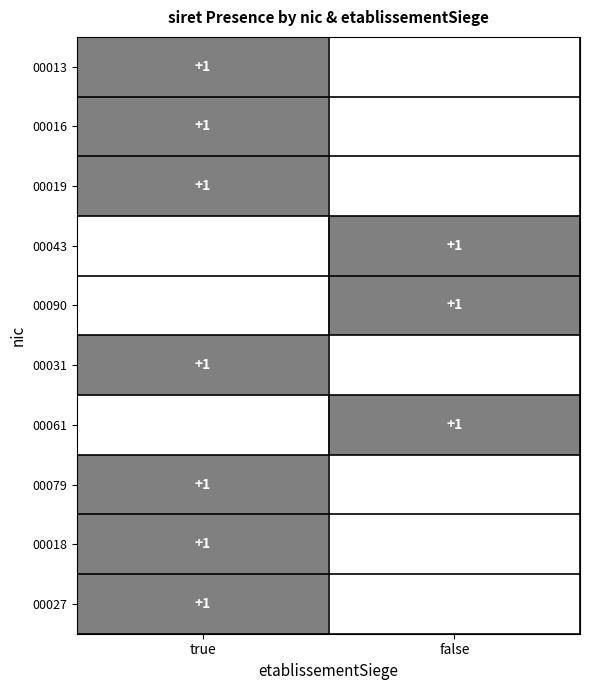

Is it true that 00016 equals 1 at true?

True